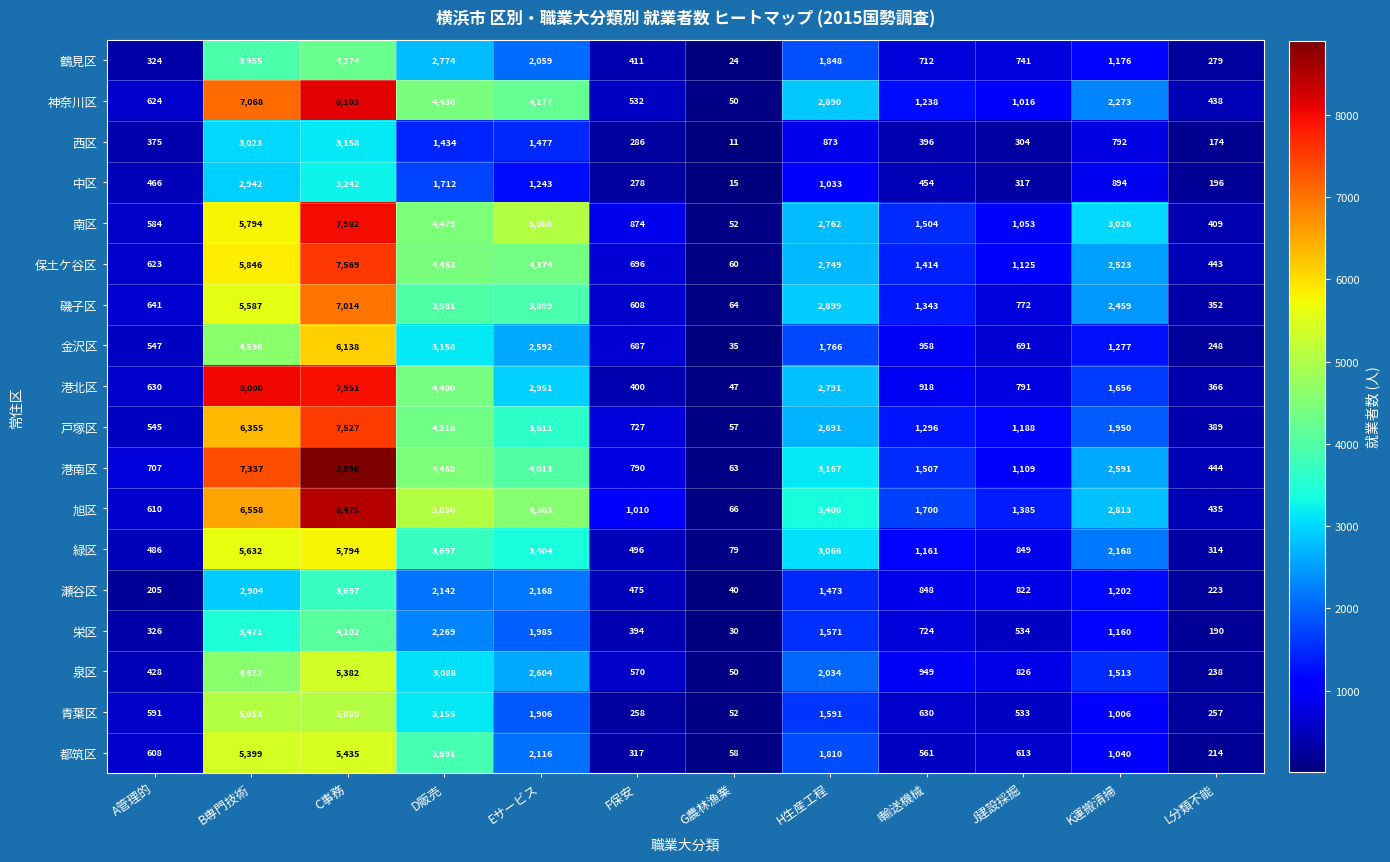

What is the total value across all series at J建設採掘?

14669